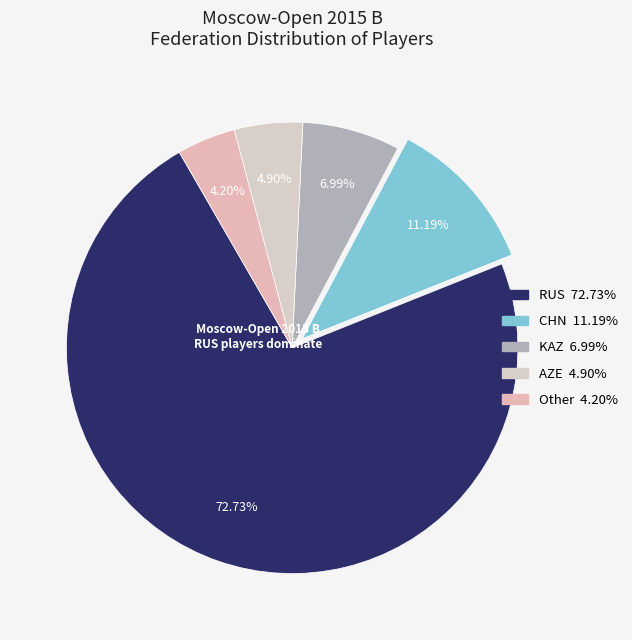

Is it true that CHN is 11% of the pie?

True